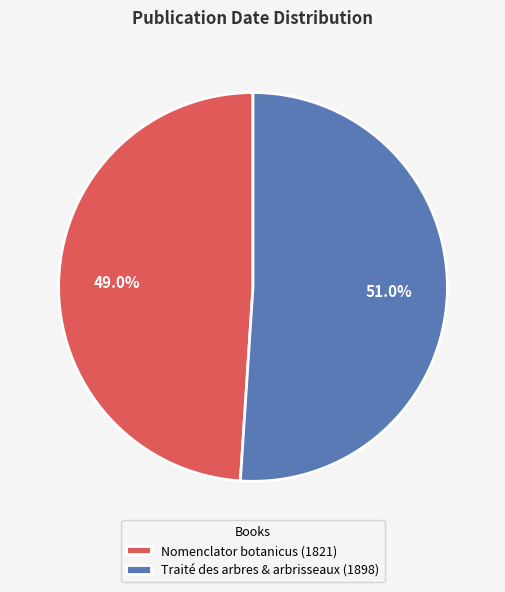

What is the ratio of the value at Traité des arbres & arbrisseaux (1898) to the value at Nomenclator botanicus (1821)?

1.0